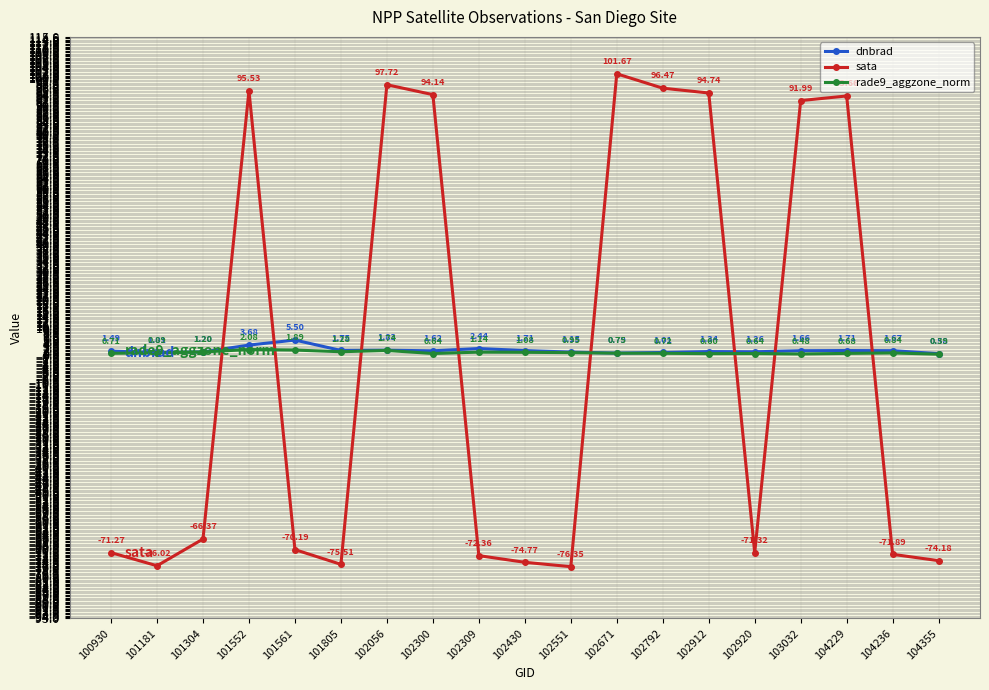

What are all the series names shown in the legend?

dnbrad, sata, rade9_aggzone_norm